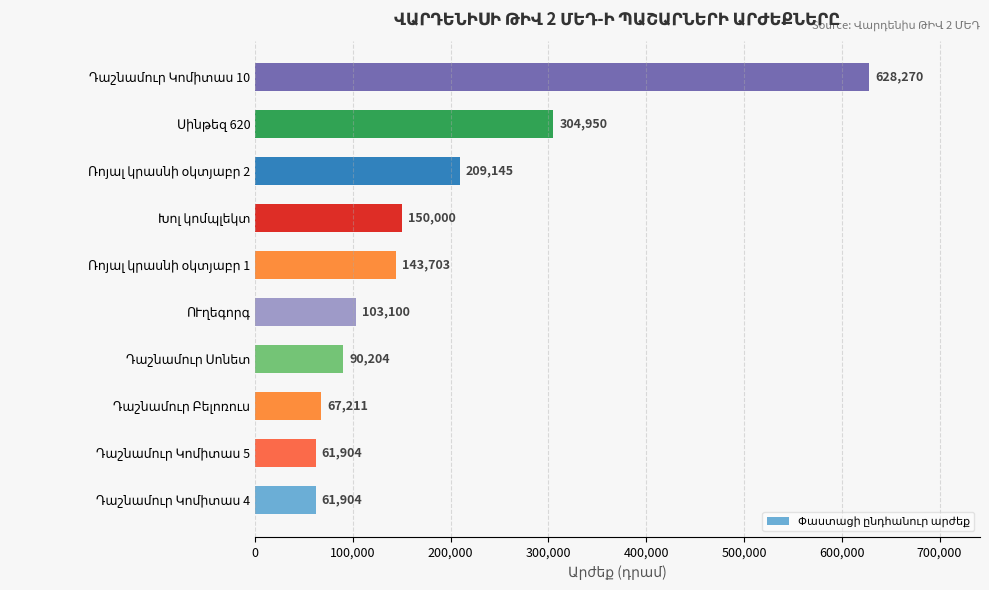

What is the difference between the maximum and minimum values?

566366